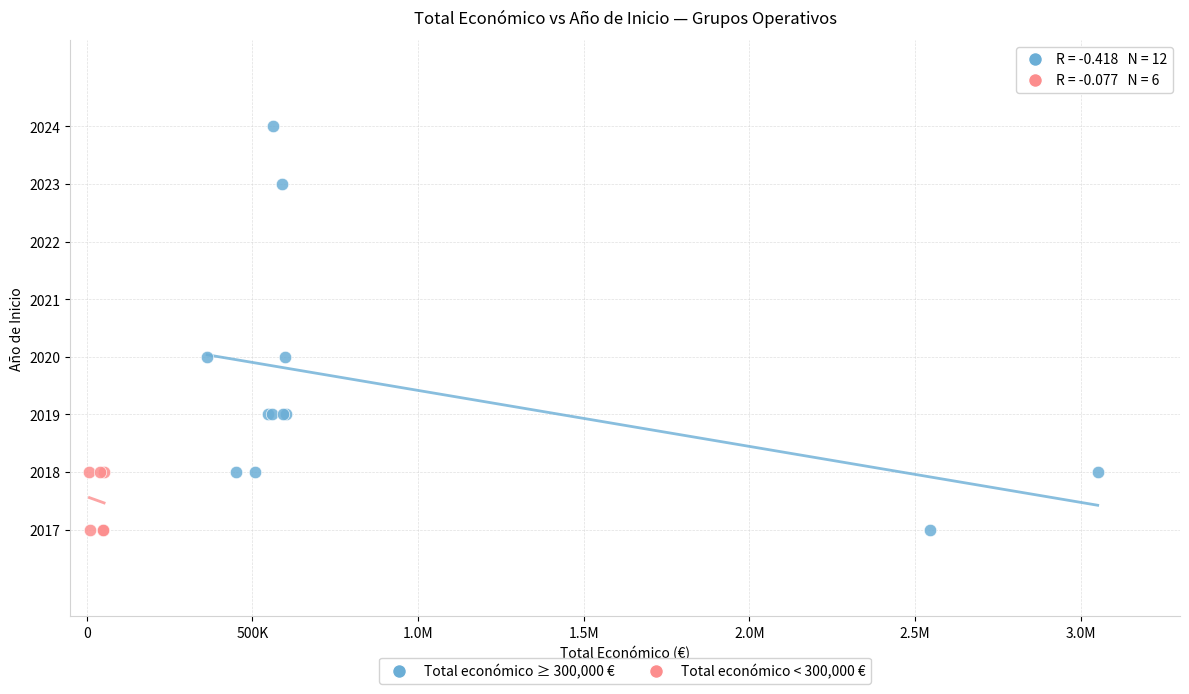

Which series contains the highest Y value?

Total económico ≥ 300,000 €